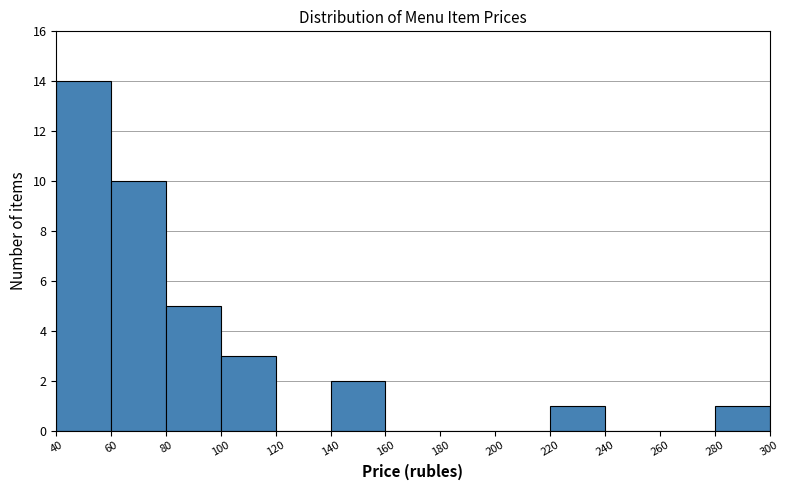

What is the height of the bar covering 220 to 240 on the x-axis? The values are not printed on the chart, so give them approximately, as read against the axis.

1